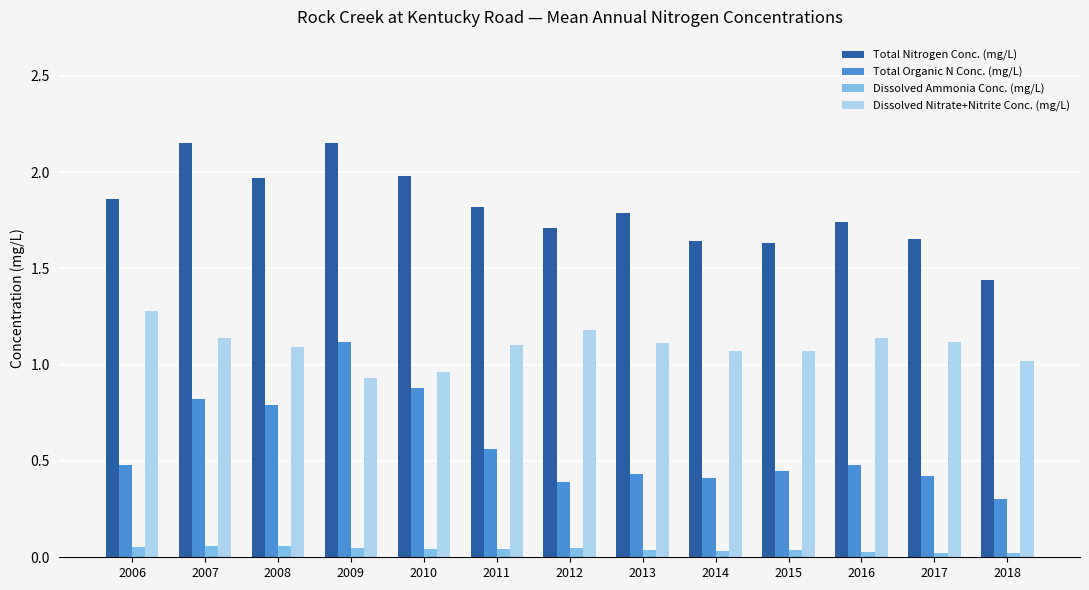

Is the value of Total Organic N Conc. (mg/L) at 2006 greater than the value of Dissolved Ammonia Conc. (mg/L) at 2006?

Yes